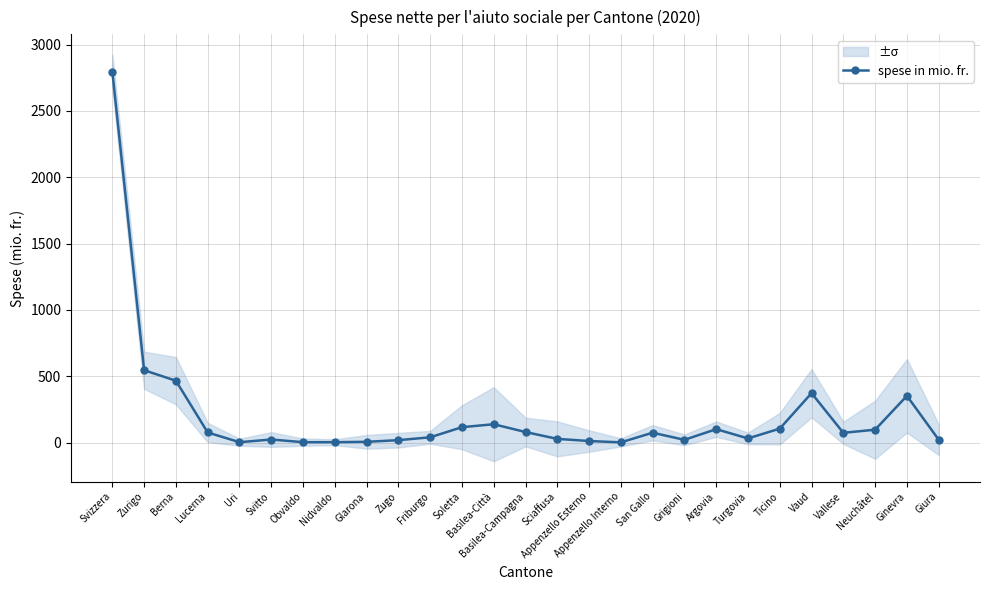

What is the greatest value displayed?

2796.1